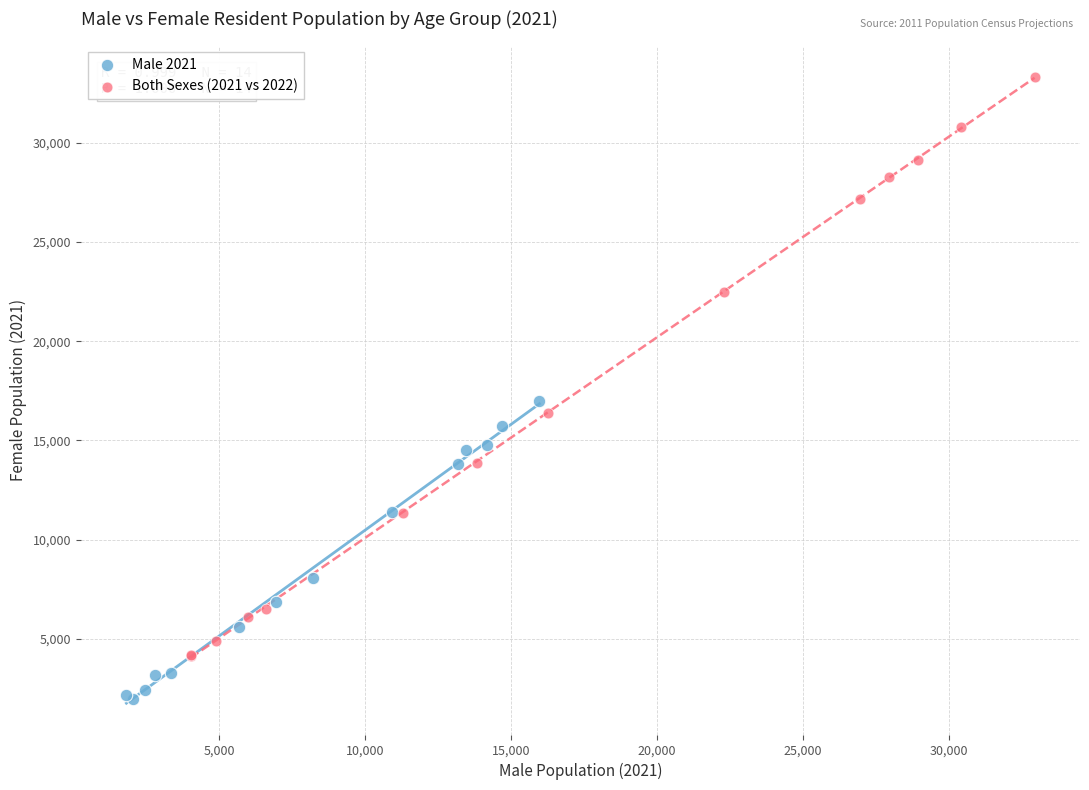

Which series has the widest spread of Y values?

Both Sexes (2021 vs 2022)